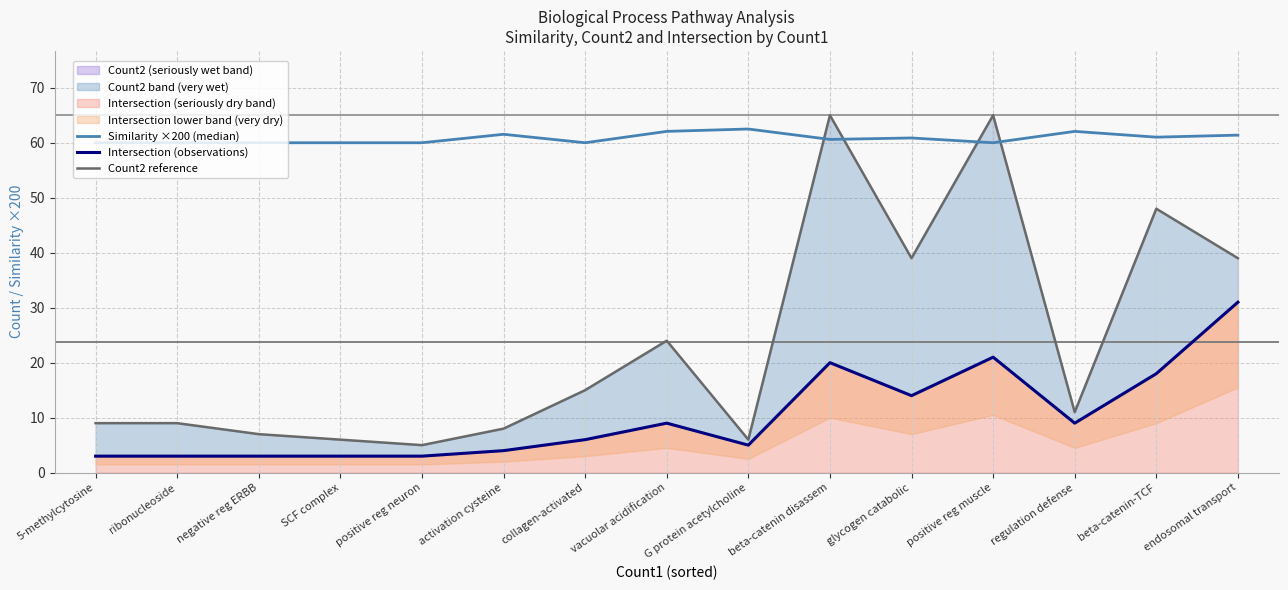

At which category does Intersection (observations) reach its first local peak?

vacuolar acidification